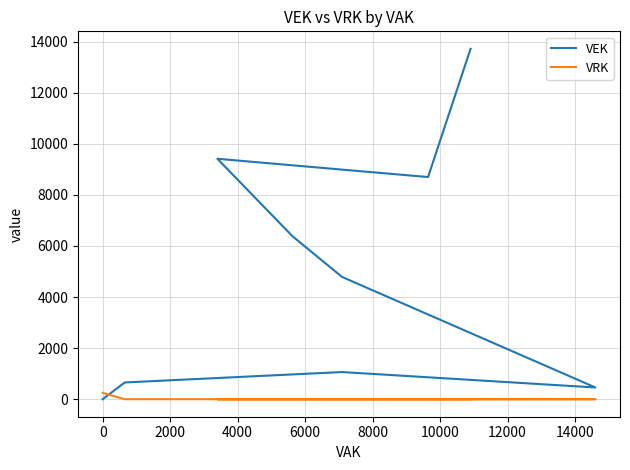

Is this an area chart (filled region under the line)?

No